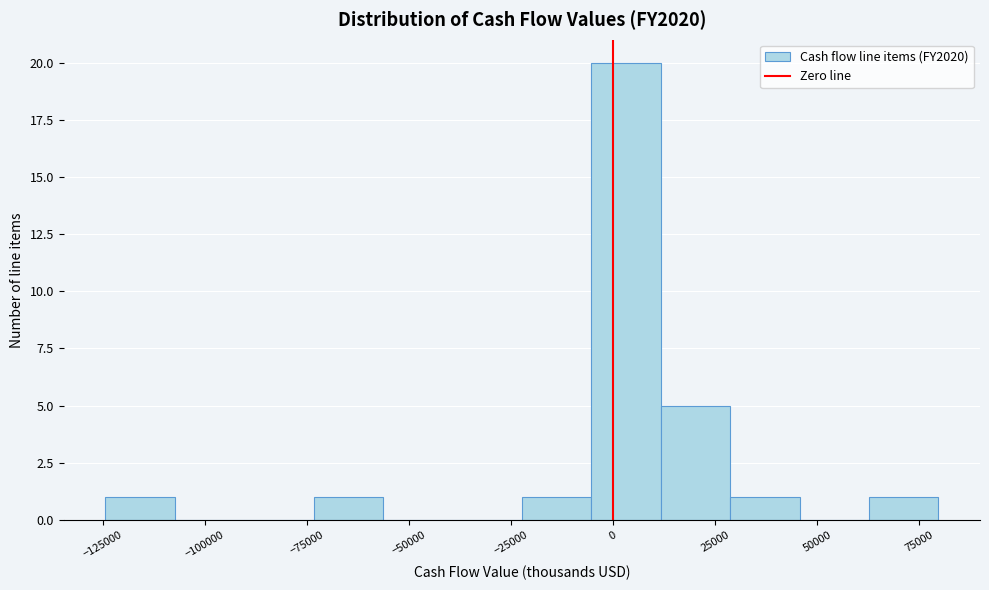

Around what value on the x-axis is the tallest bar? Give the approximate position of its centre, as read against the axis.

5000